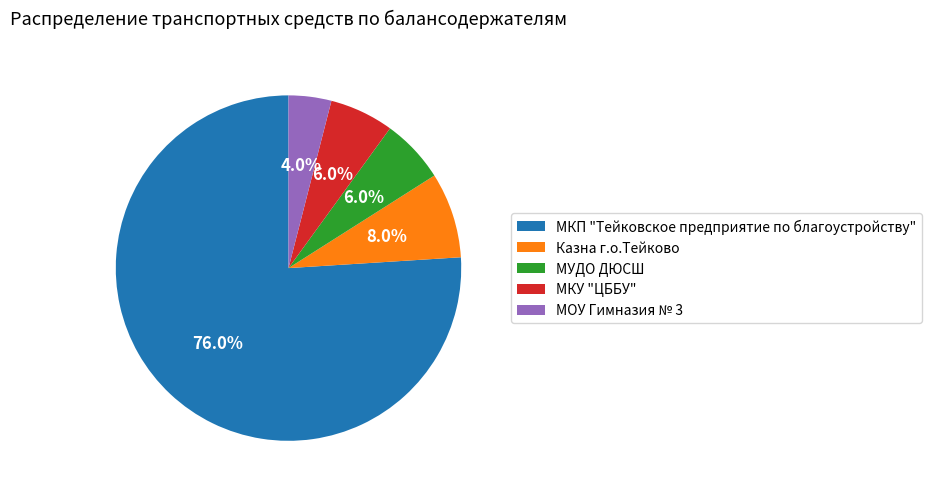

True or false: МОУ Гимназия № 3 accounts for 10% of the total.

False